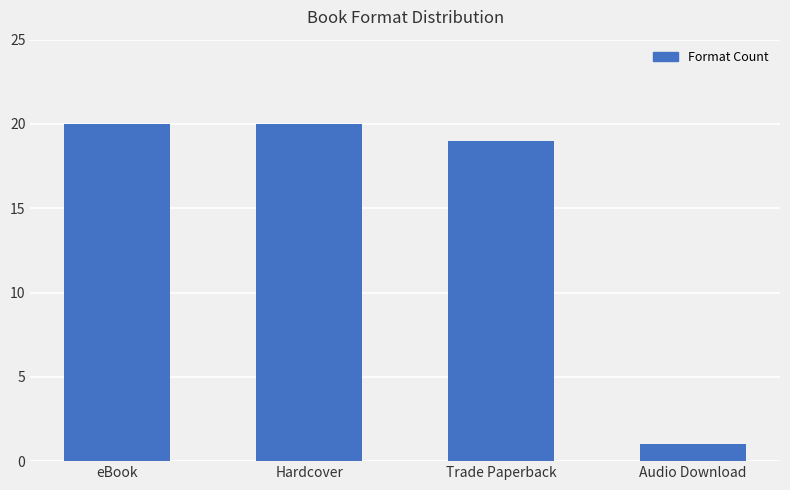

What is the difference between the maximum and minimum values?

19